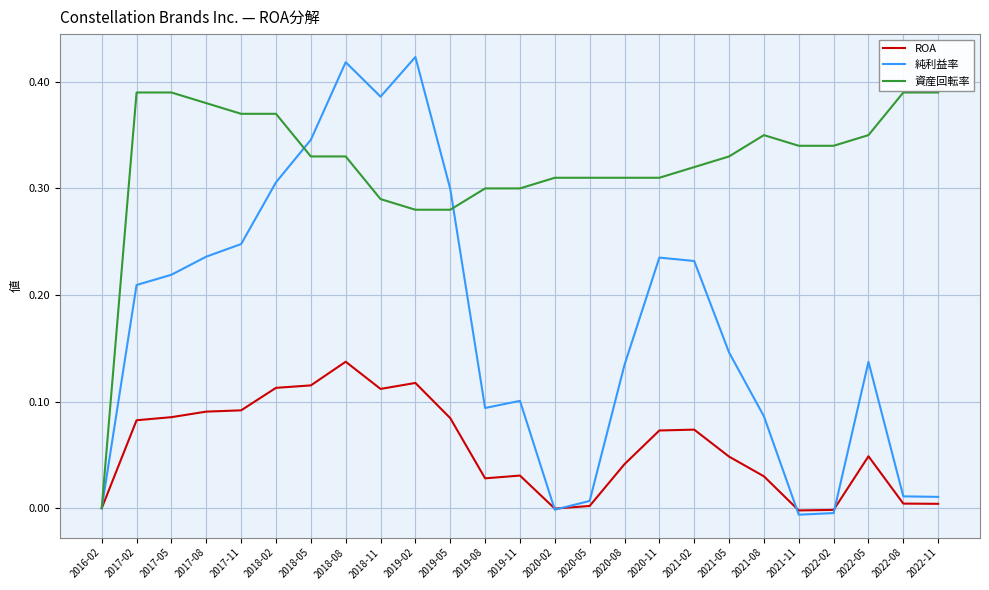

Does the chart have visible grid lines?

Yes